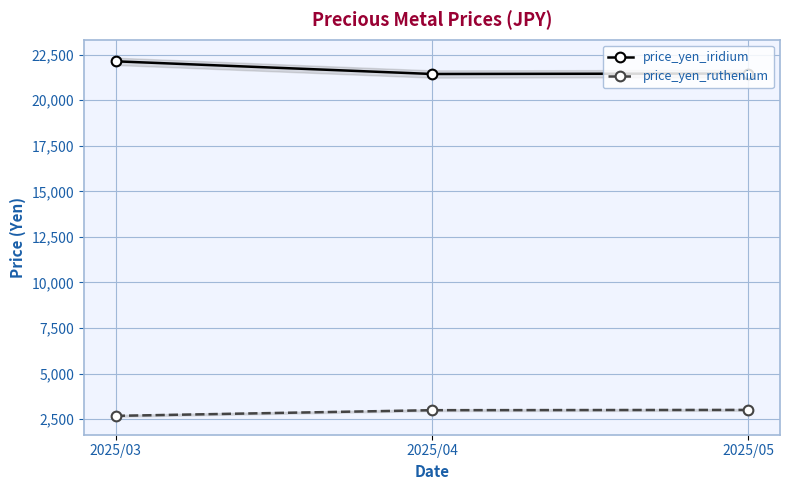

What is the difference between the price_yen_iridium values at 2025/05 and 2025/03?

669